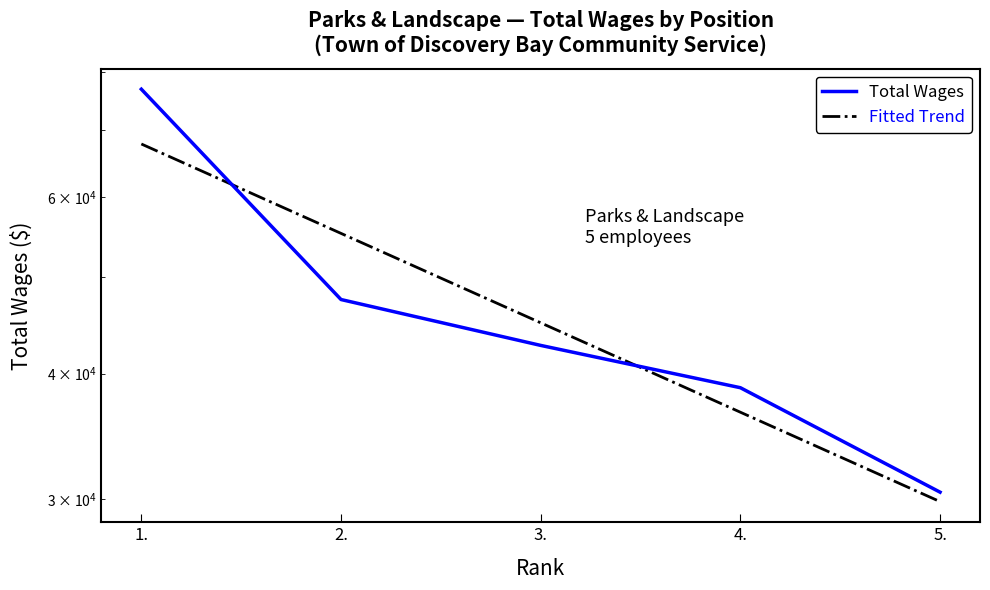

How many times do Total Wages and Fitted Trend cross each other?

2